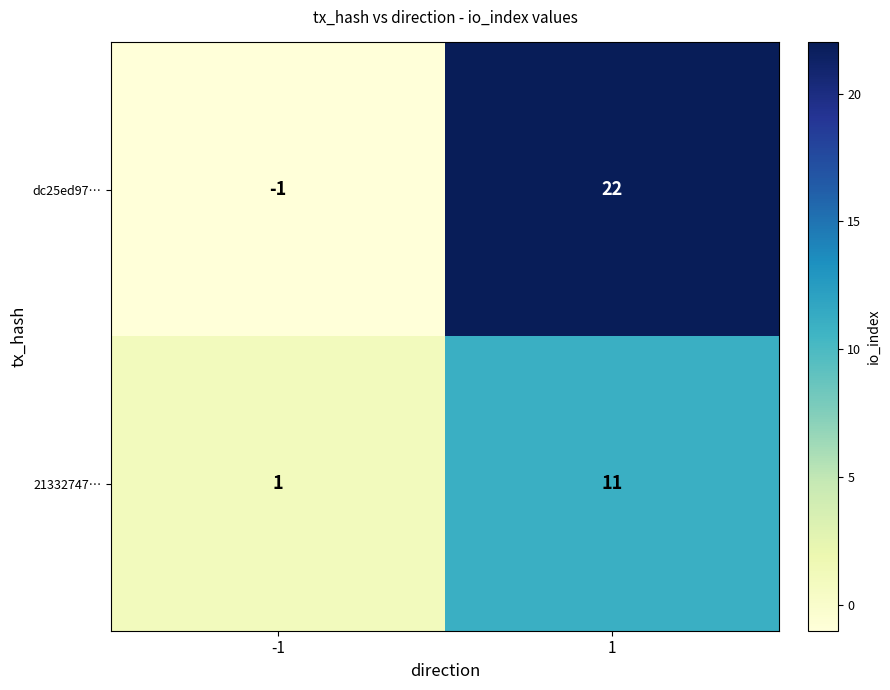

List the series in order of their peak value, highest first.

dc25ed97…, 21332747…